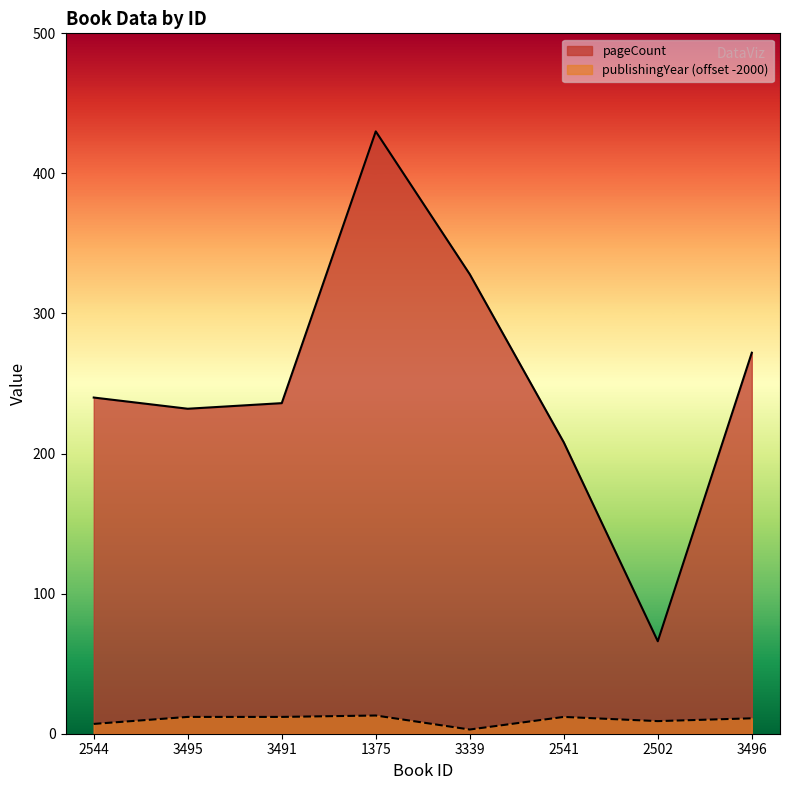

Reading left to right, list all the values displayed in this chart.

pageCount: 240	232	236	430	328	208	66	272
publishingYear: 7	12	12	13	3	12	9	11